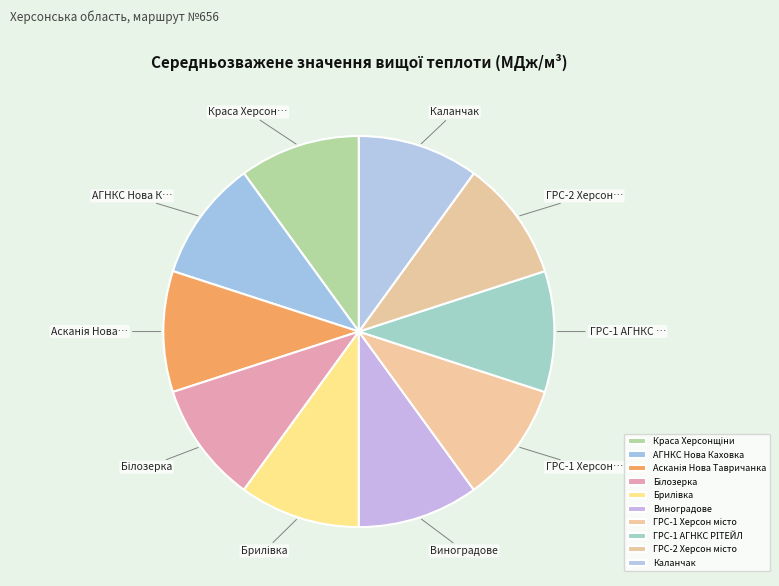

Combined, do ГРС-1 Херсон місто and ГРС-1 АГНКС РІТЕЙЛ account for over 50%?

No